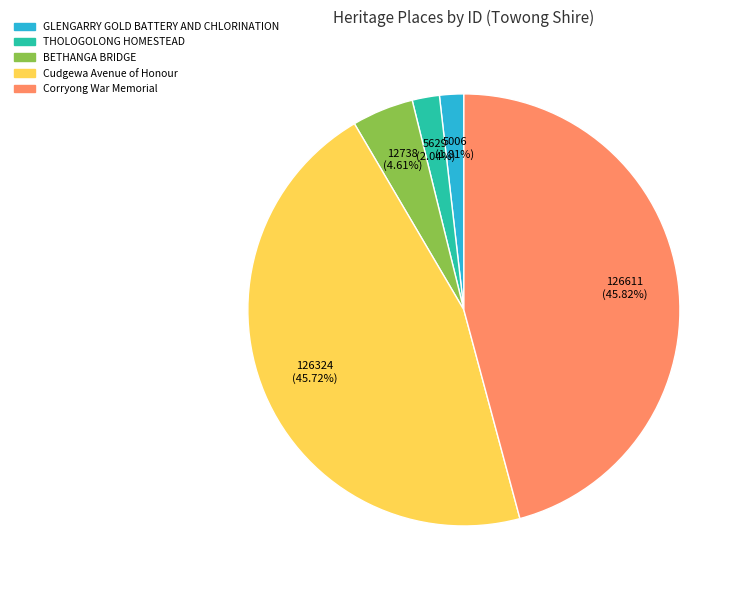

True or false: GLENGARRY GOLD BATTERY AND CHLORINATION accounts for 2% of the total.

True